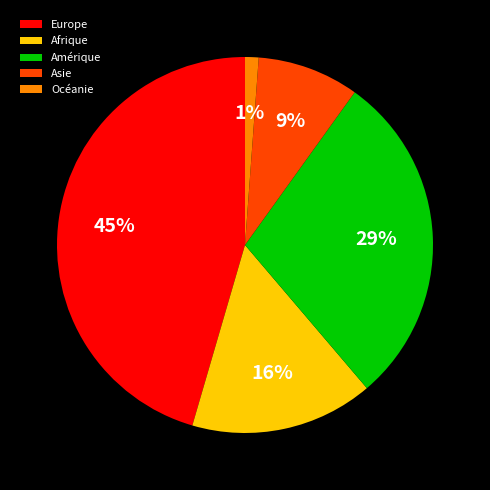

Which has a higher value, Afrique or Asie?

Afrique